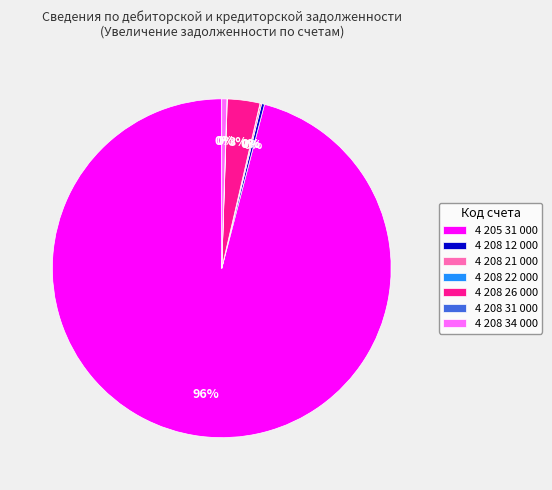

What is the largest slice in the pie chart?

4 205 31 000